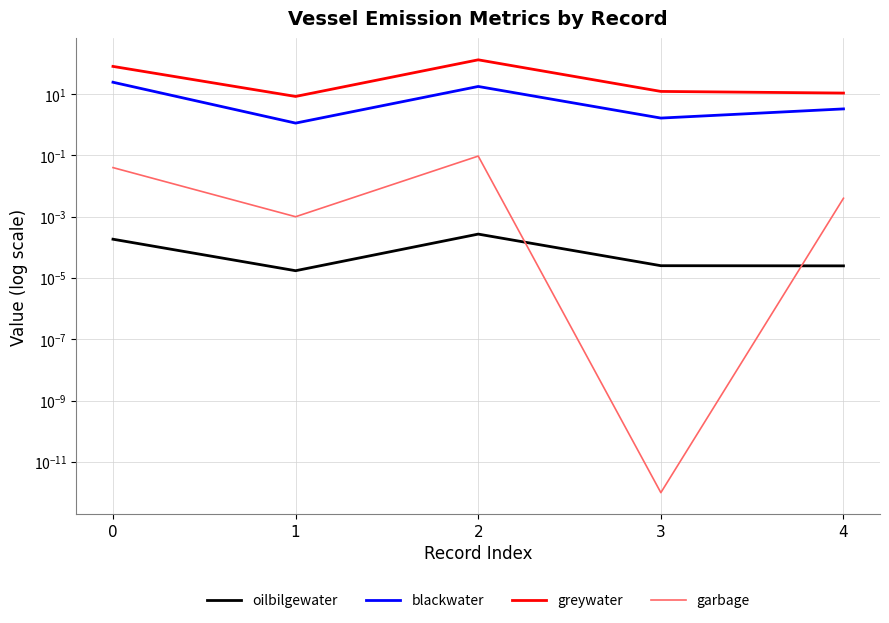

What is the difference between the highest and lowest values at 0?

80.0